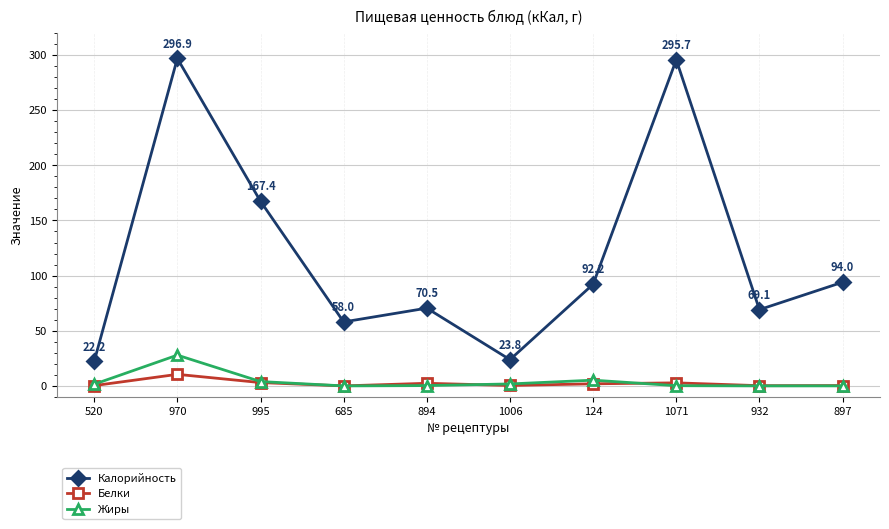

Which category has the highest value in the Жиры series?

970